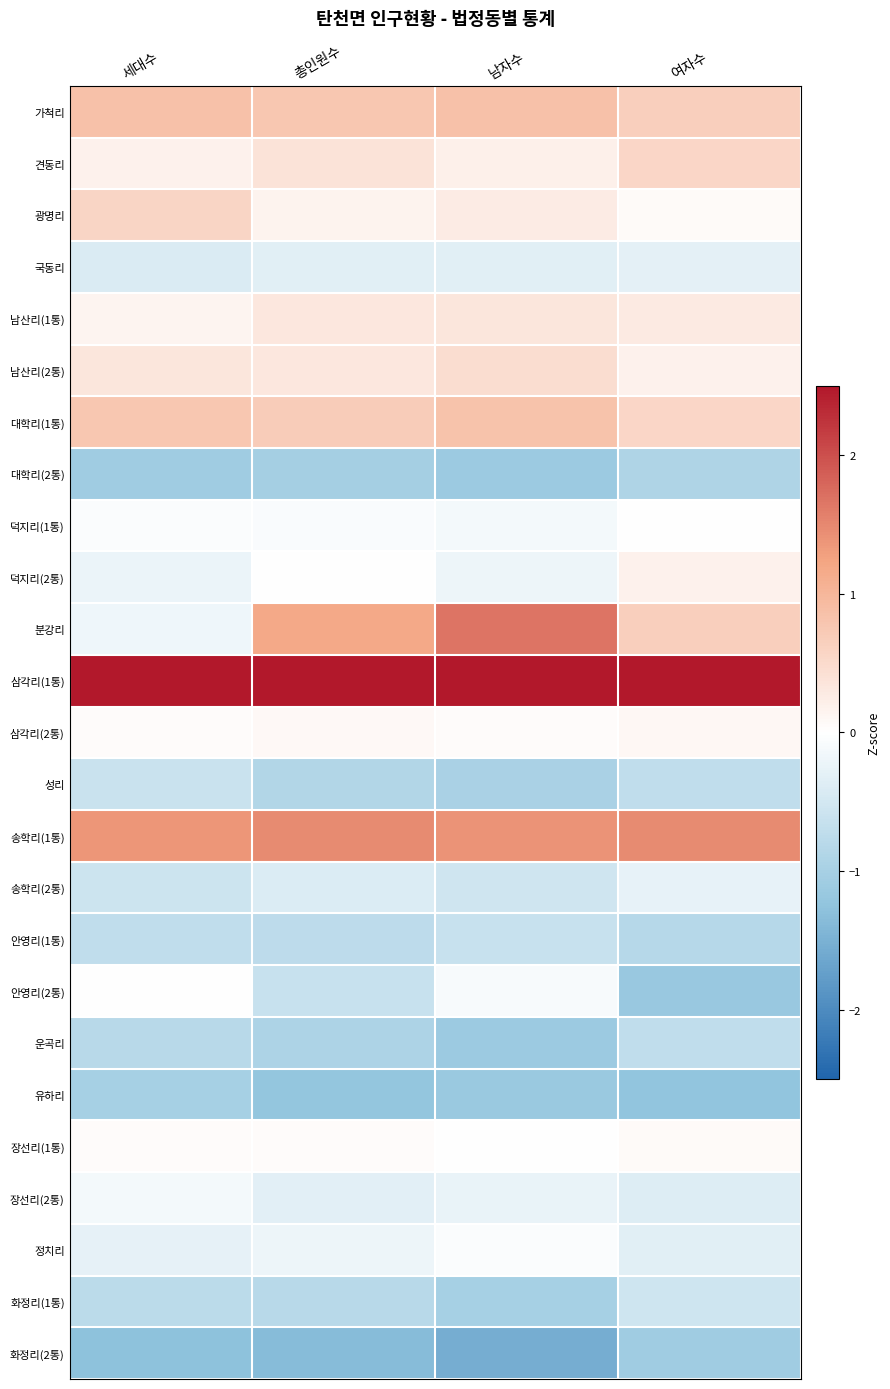

What is the smallest value displayed?

-1.6